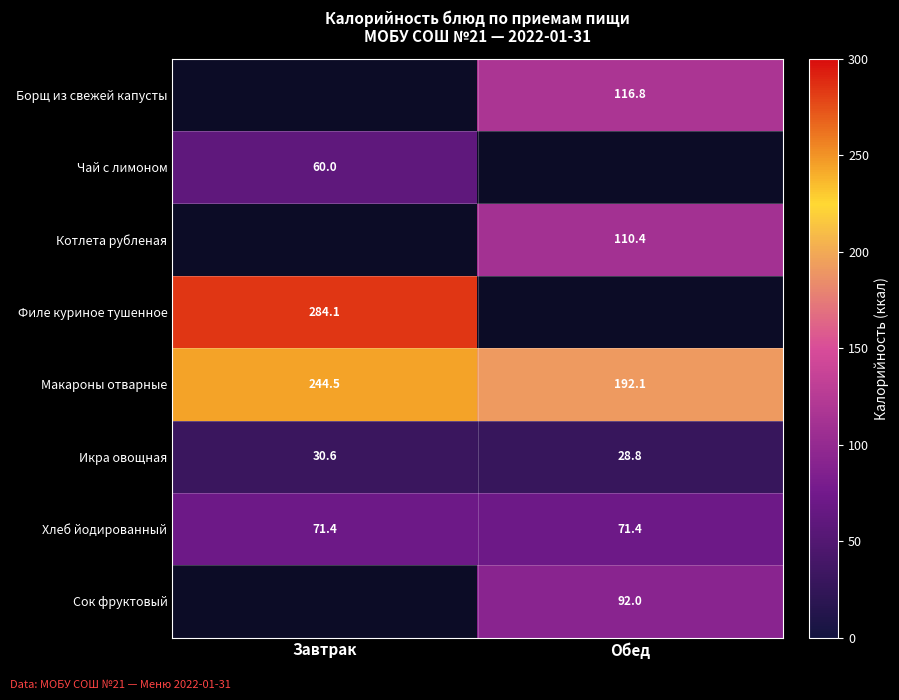

What is the lowest value of the Икра овощная series?

28.8